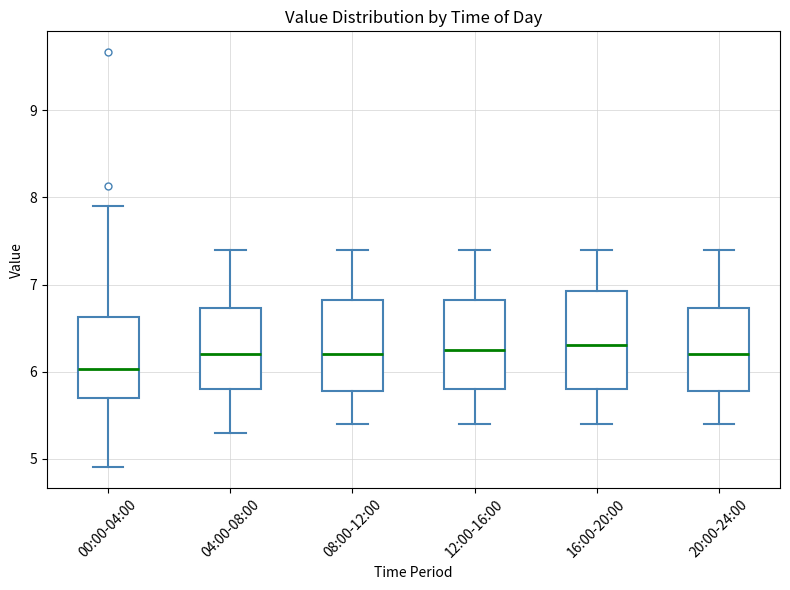

Where does the upper whisker of the box for 20:00-24:00 end on the y-axis? The values are not printed on the chart, so give them approximately, as read against the axis.

7.4